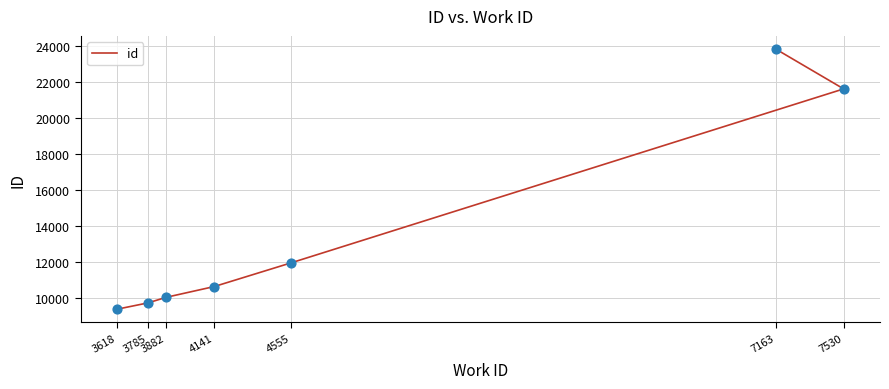

What is the change in value from 4555 to 7163?

+11892